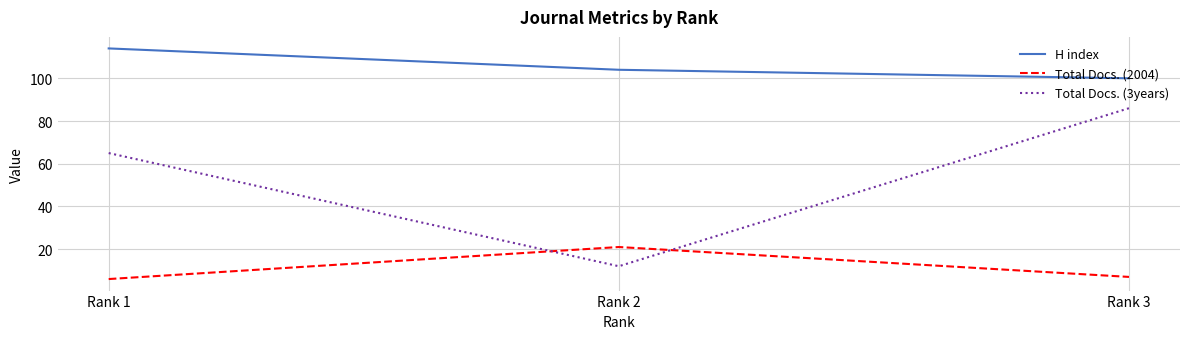

Is the value of Total Docs. (2004) at Rank 3 greater than the value of H index at Rank 2?

No